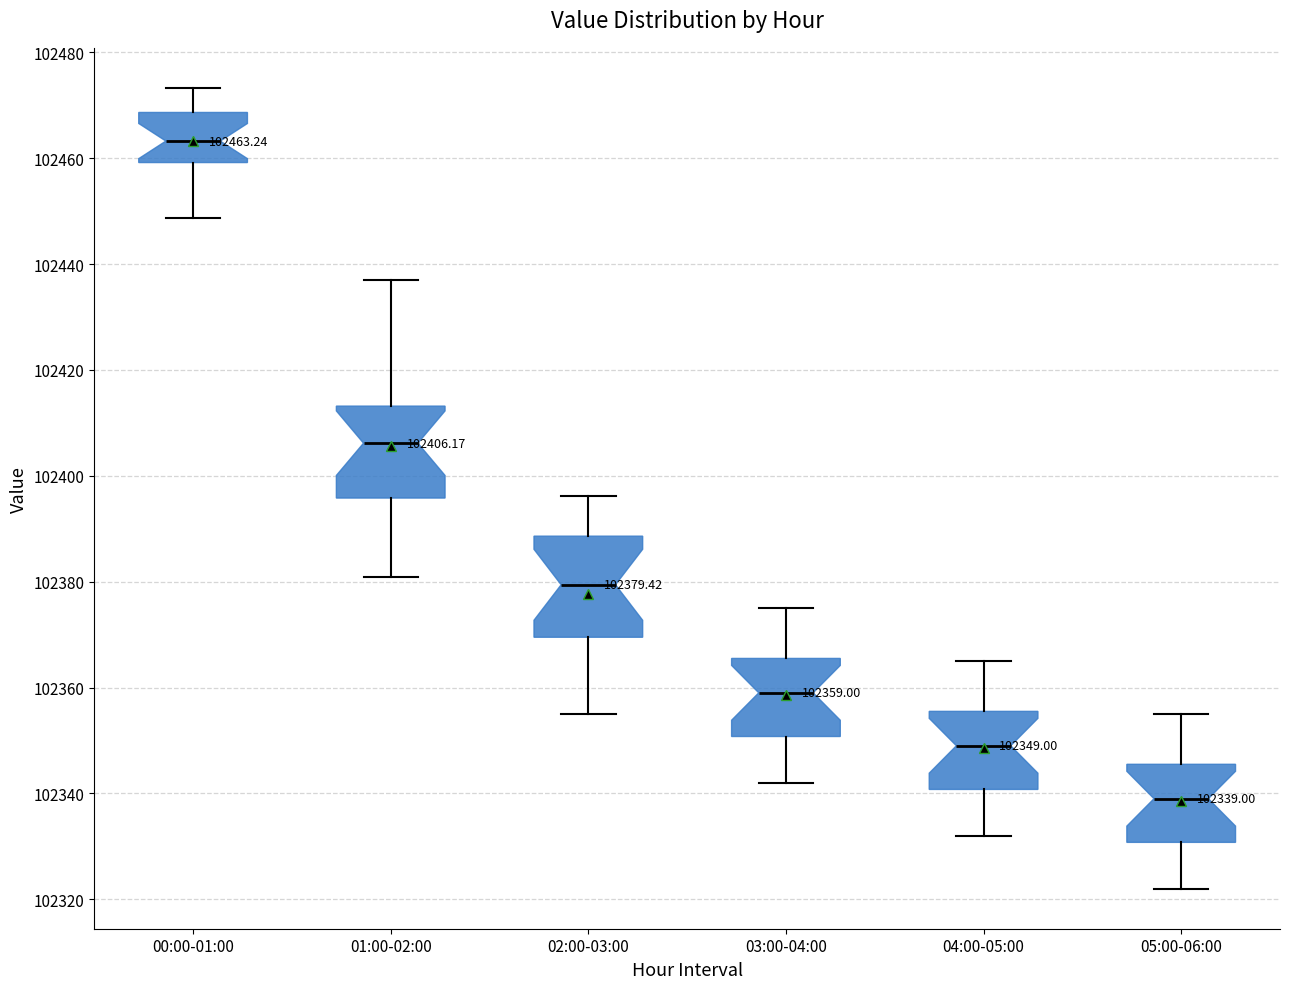

Which box's median line is the highest?

00:00-01:00